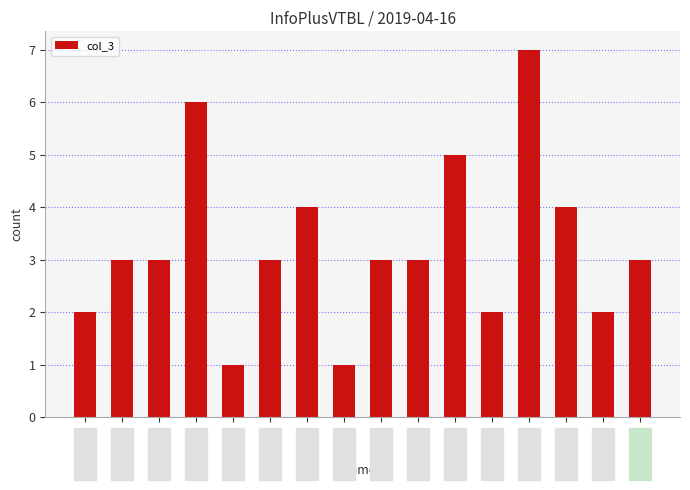

What is the smallest value displayed?

1